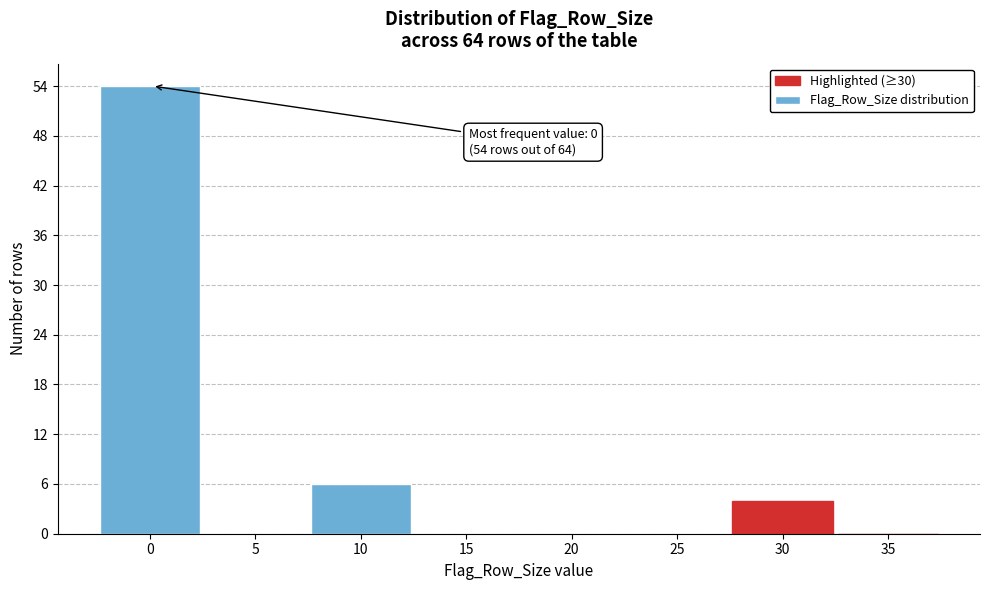

Reading left to right, list all the values displayed in this chart.

0=54	5=0	10=6	15=0	20=0	25=0	30=4	35=0